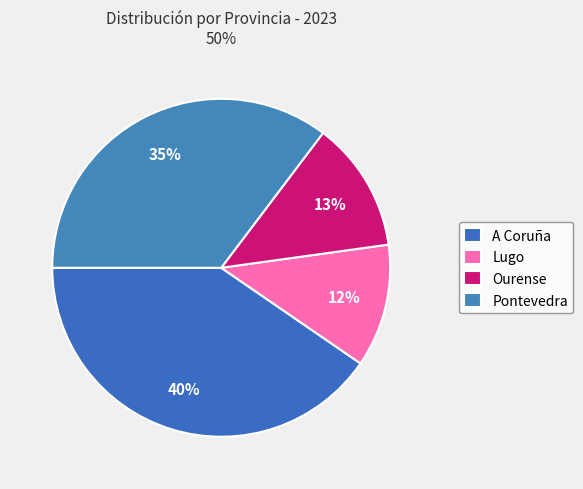

To the nearest percent, what is the combined percentage of Pontevedra and Ourense?

48%